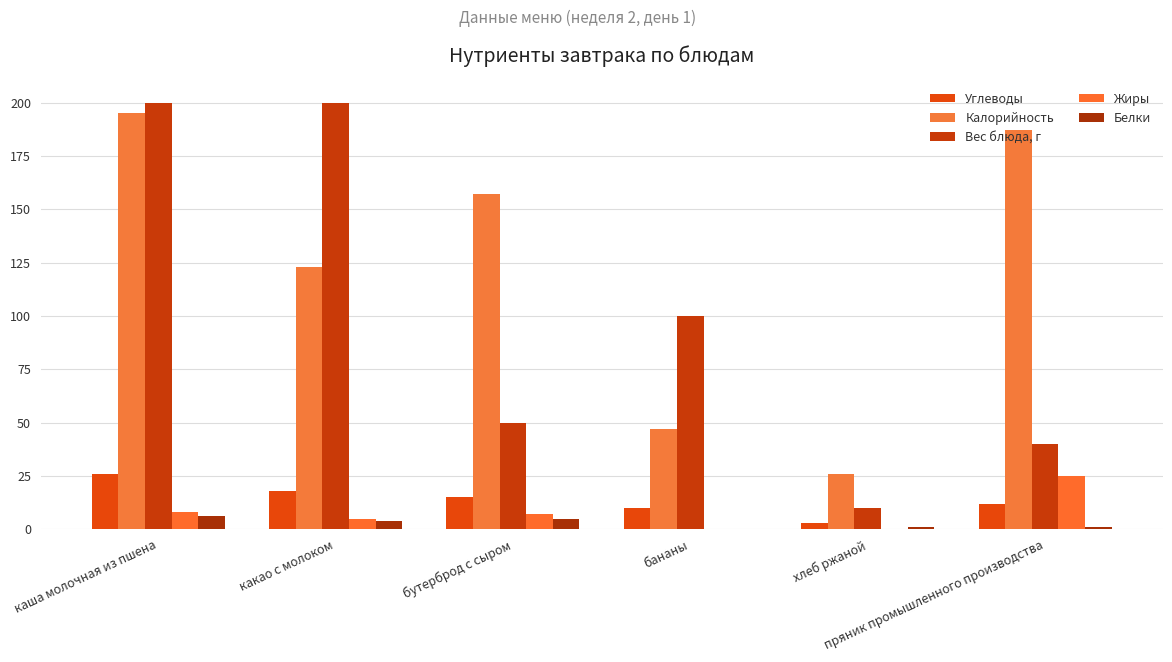

Are the bars grouped side by side (vs. stacked)?

Yes